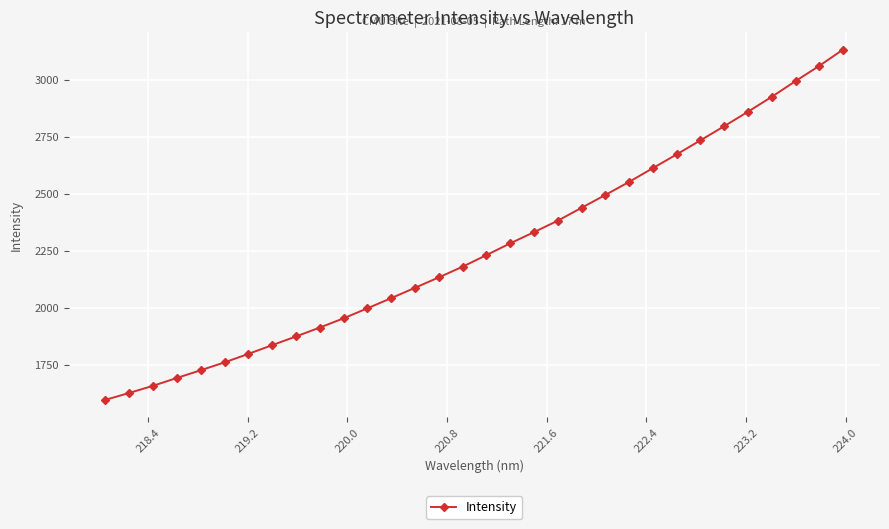

What is the difference between the maximum and minimum values?

1536.7